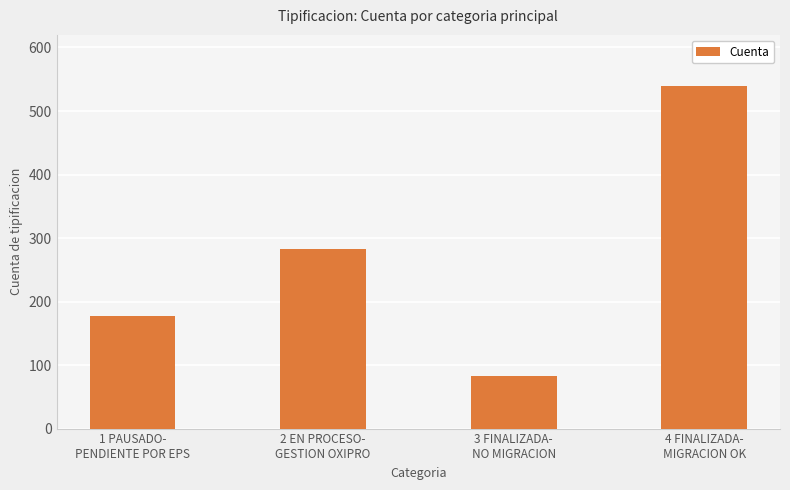

Read the value at 4 FINALIZADA-
MIGRACION OK, to the nearest 10.

540